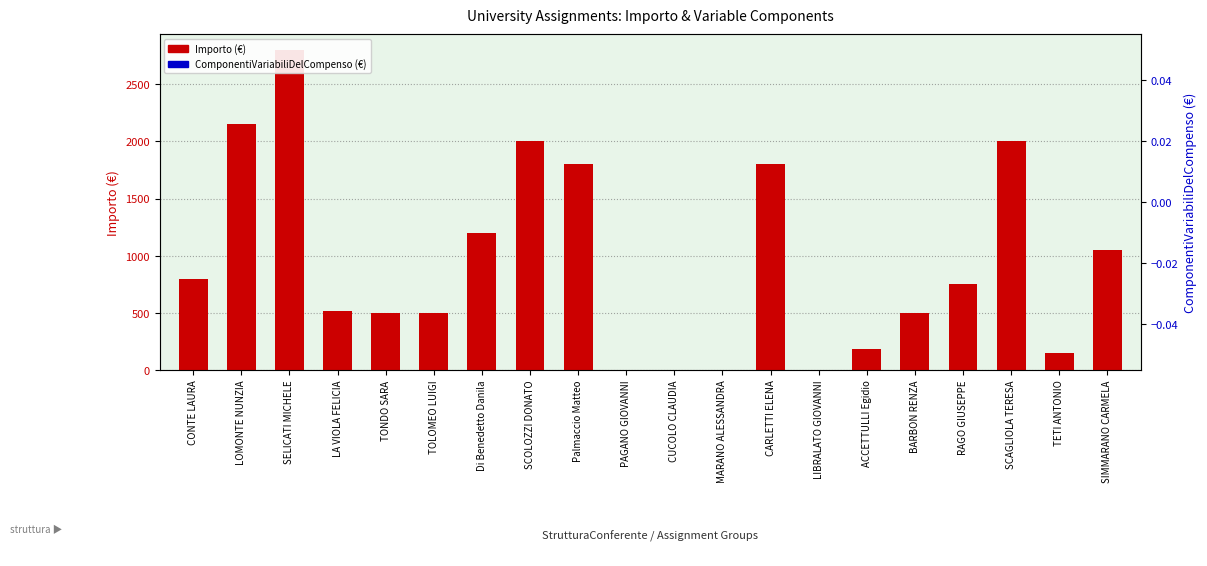

What is the label of the 1st bar from the left?

CONTE LAURA